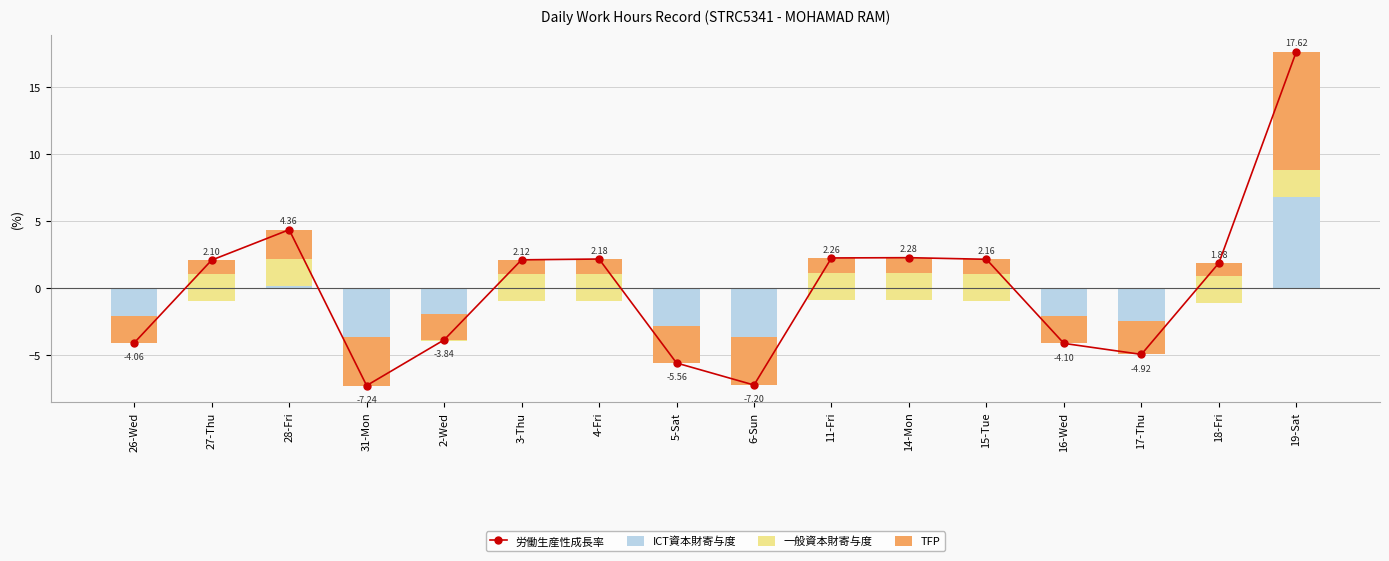

What is the difference between the maximum and minimum values in the ICT資本財寄与度 series?

12.4